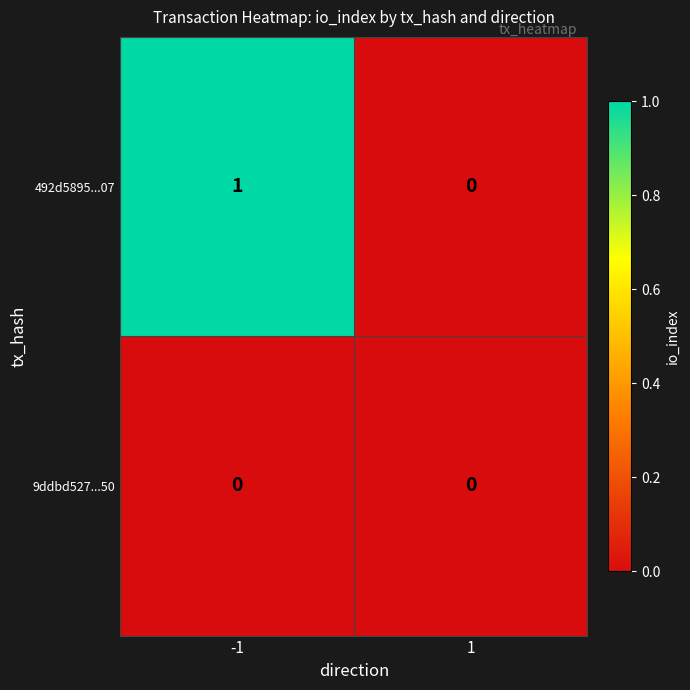

How many categories are shown in the chart?

2